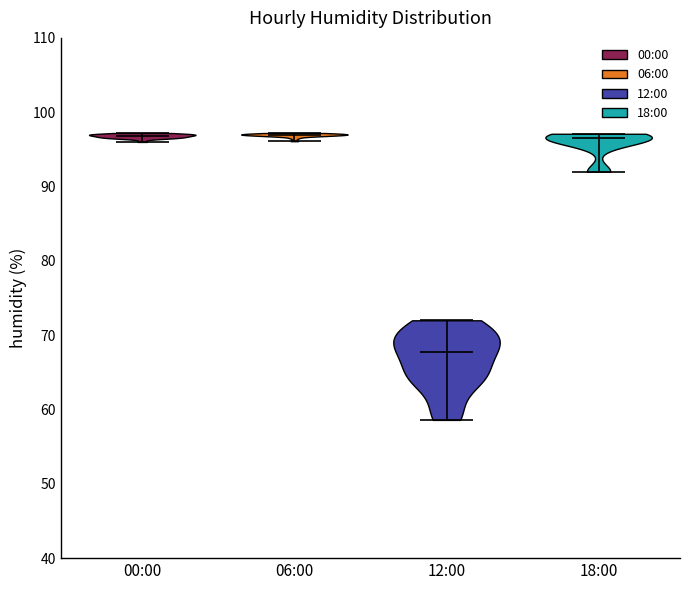

Which violin has the lowest median line?

12:00